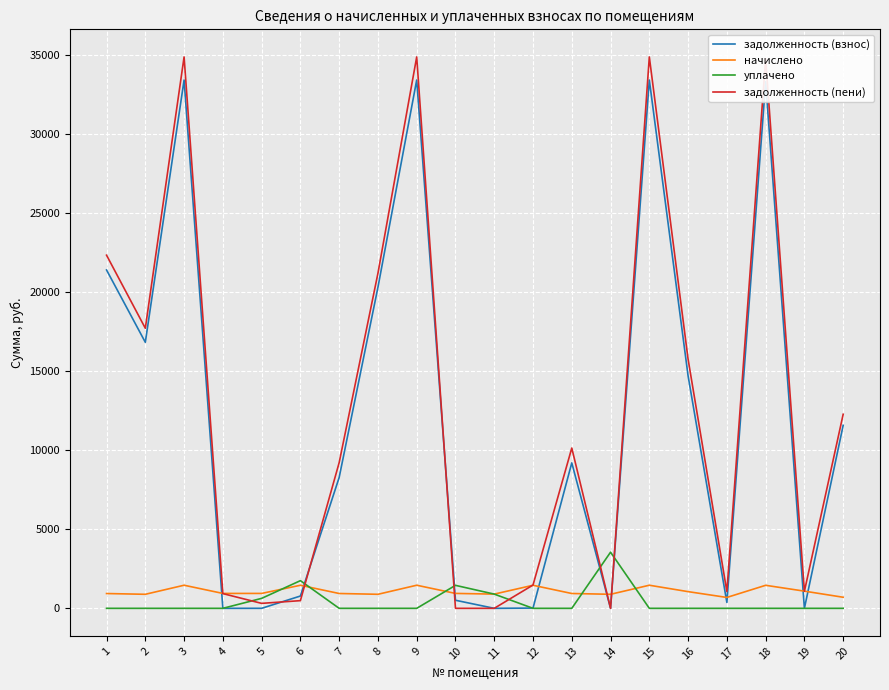

What is the average value of the задолженность (взнос) series?

11879.5